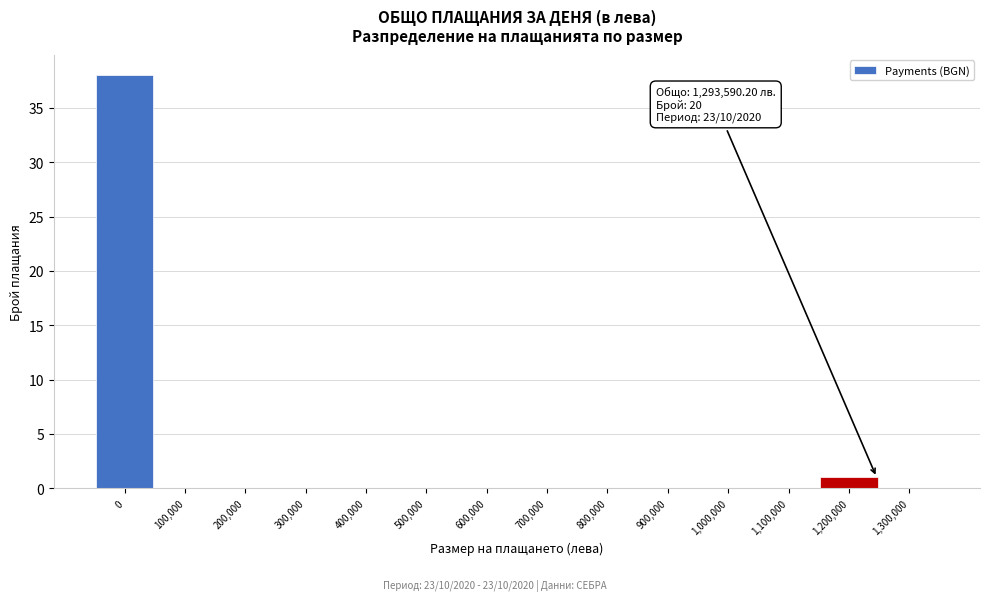

Reading left to right, what are all the values shown in this chart?

0=38	100,000=0	200,000=0	300,000=0	400,000=0	500,000=0	600,000=0	700,000=0	800,000=0	900,000=0	1,000,000=0	1,100,000=0	1,200,000=1	1,300,000=0